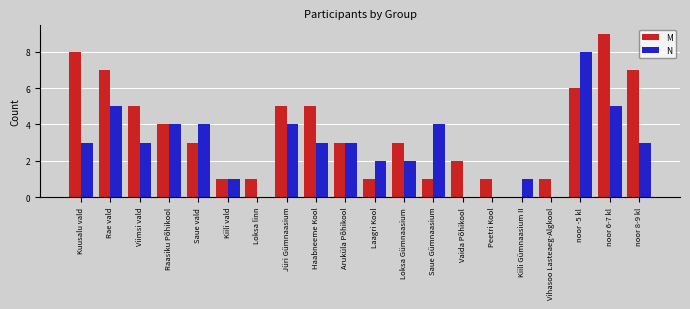

How many distinct data groups are displayed?

2